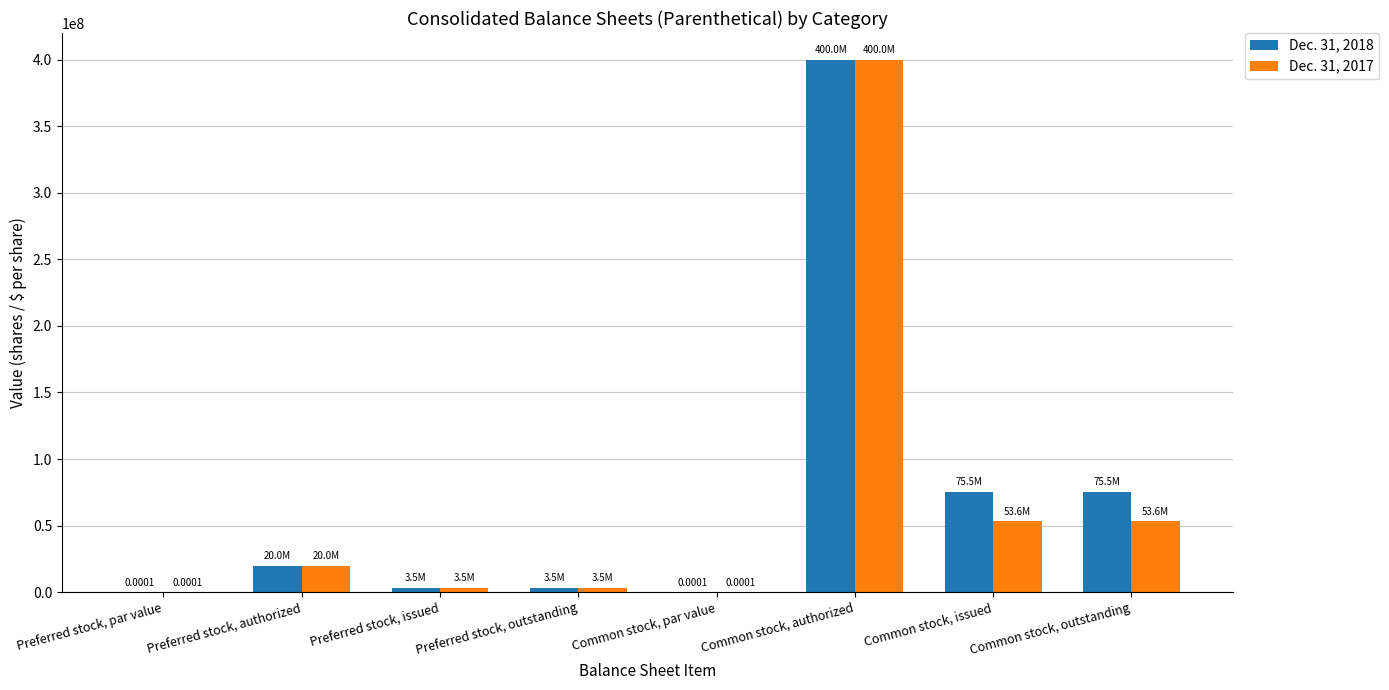

What is the highest value of the Dec. 31, 2017 series?

400000000.0